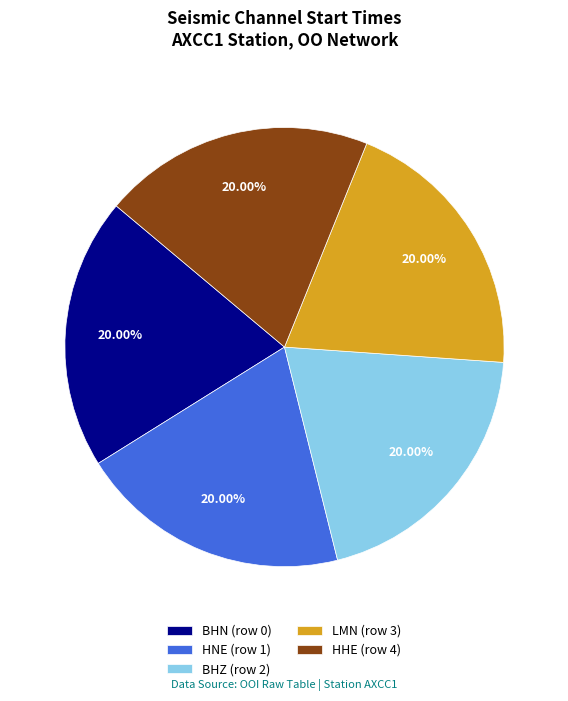

To the nearest percent, what is the combined percentage of HHE (row 4) and BHN (row 0)?

40%